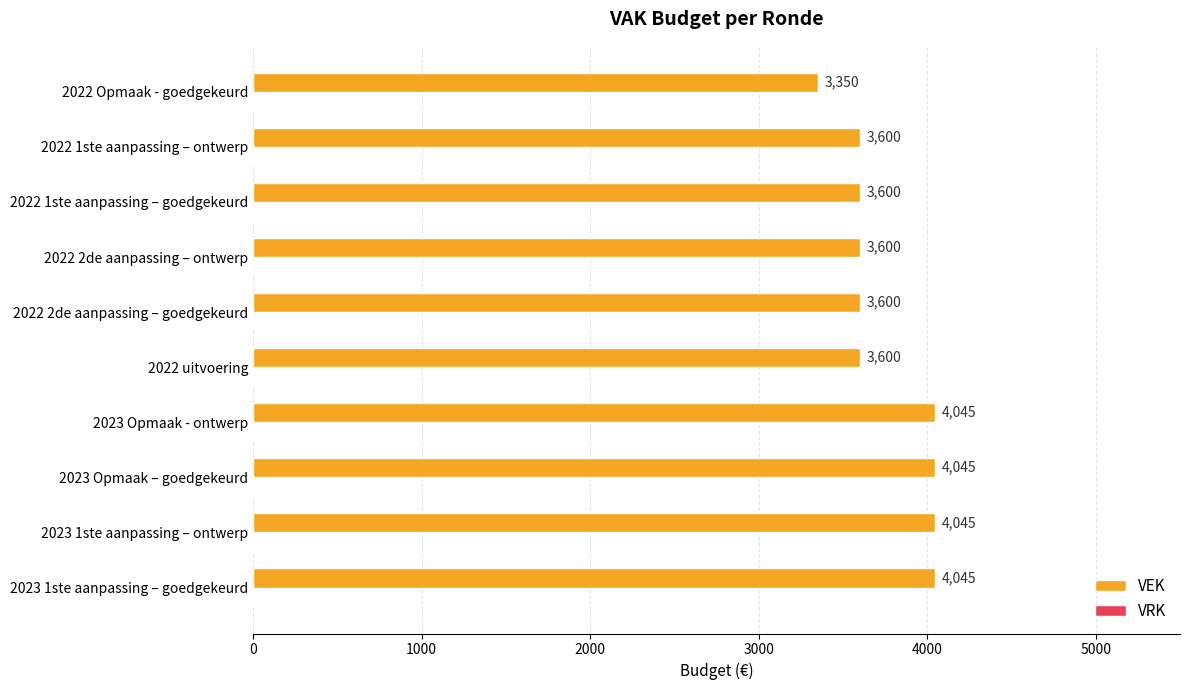

Approximately how many times larger is the value at 2023 1ste aanpassing – ontwerp compared to 2022 1ste aanpassing – ontwerp?

1.1